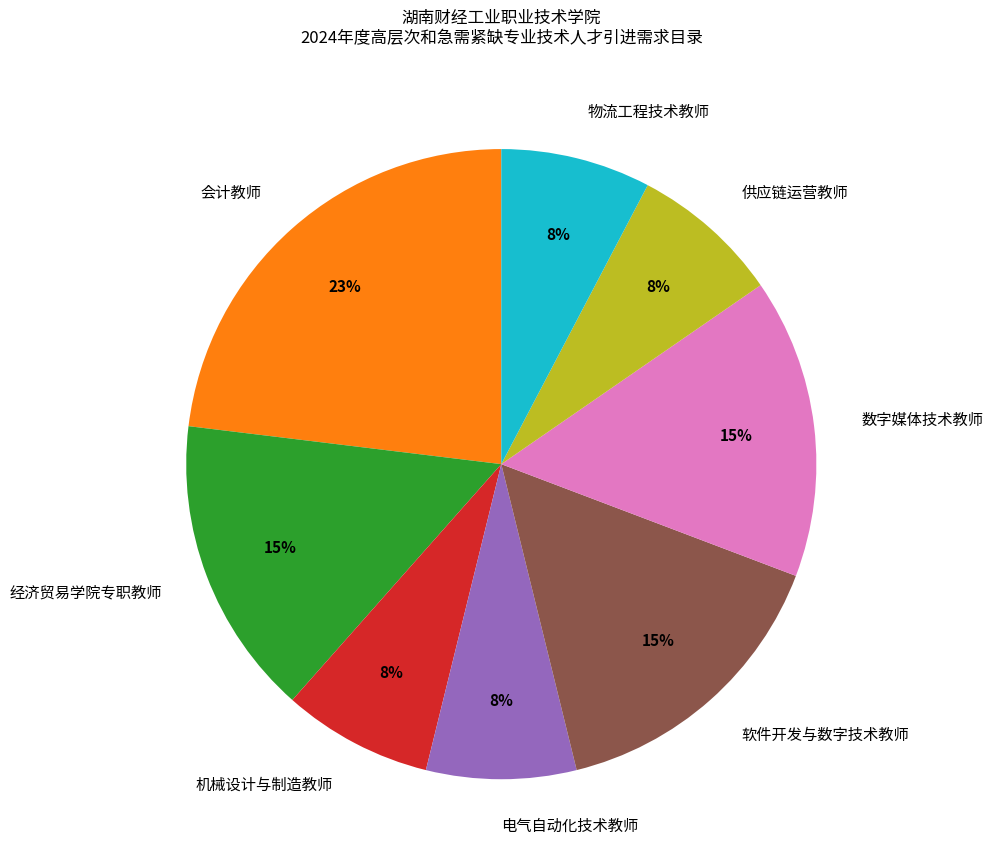

What is the largest slice in the pie chart?

会计教师